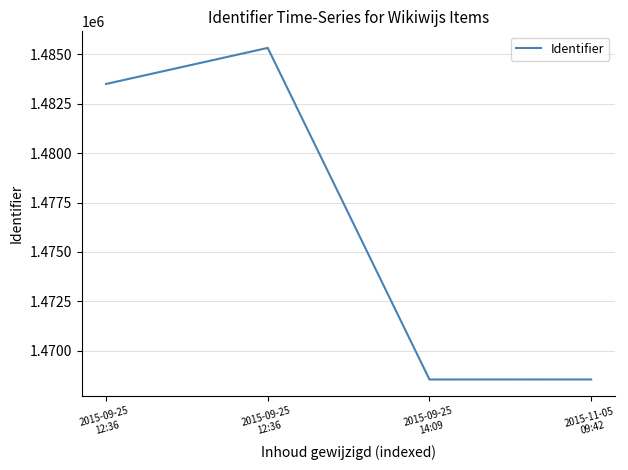

Where is the first local minimum?

2015-09-25
14:09